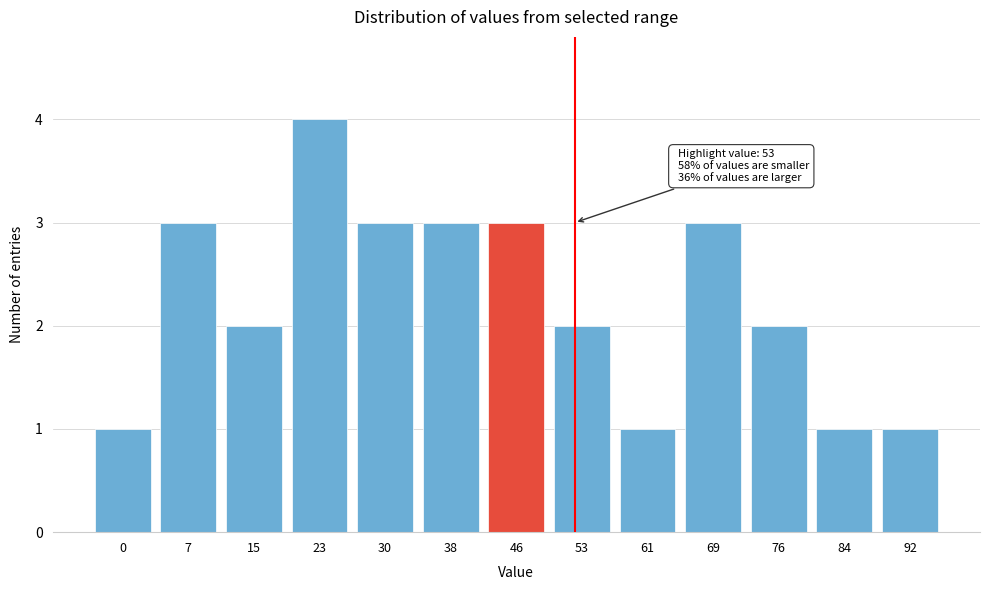

Reading right to left, what are all the values shown in this chart?

92=1	84=1	76=2	69=3	61=1	53=2	46=3	38=3	30=3	23=4	15=2	7=3	0=1